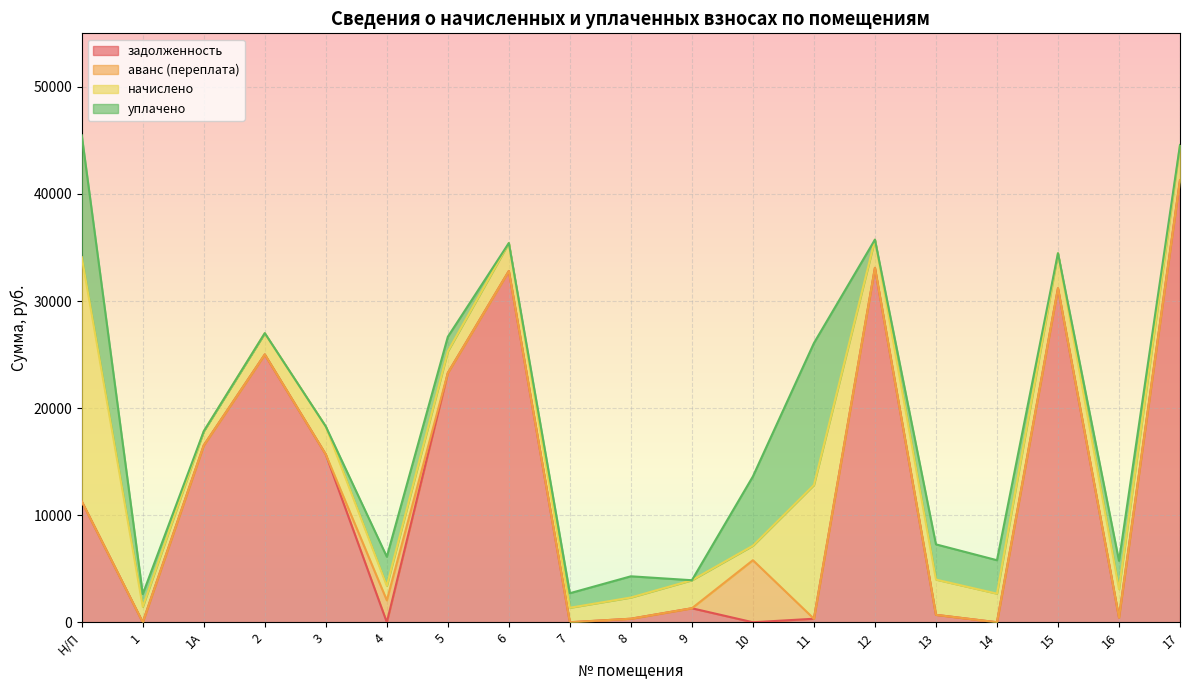

What are all the series names shown in the legend?

задолженность, аванс (переплата), начислено, уплачено